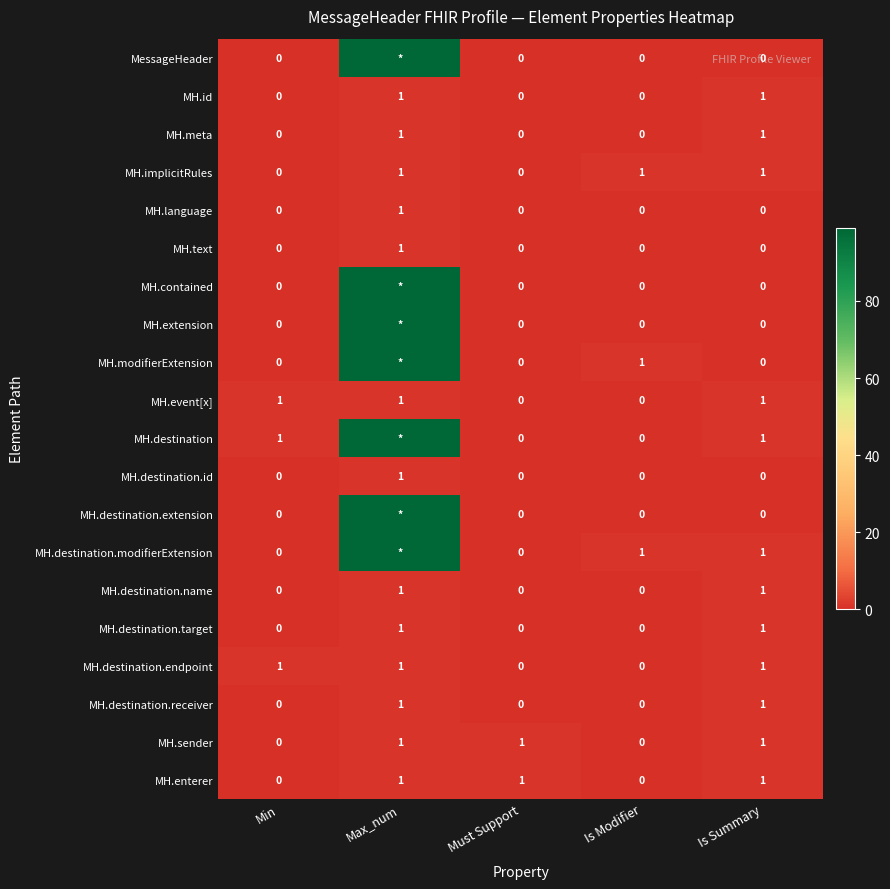

At which category does the chart reach its peak across all series?

Max_num